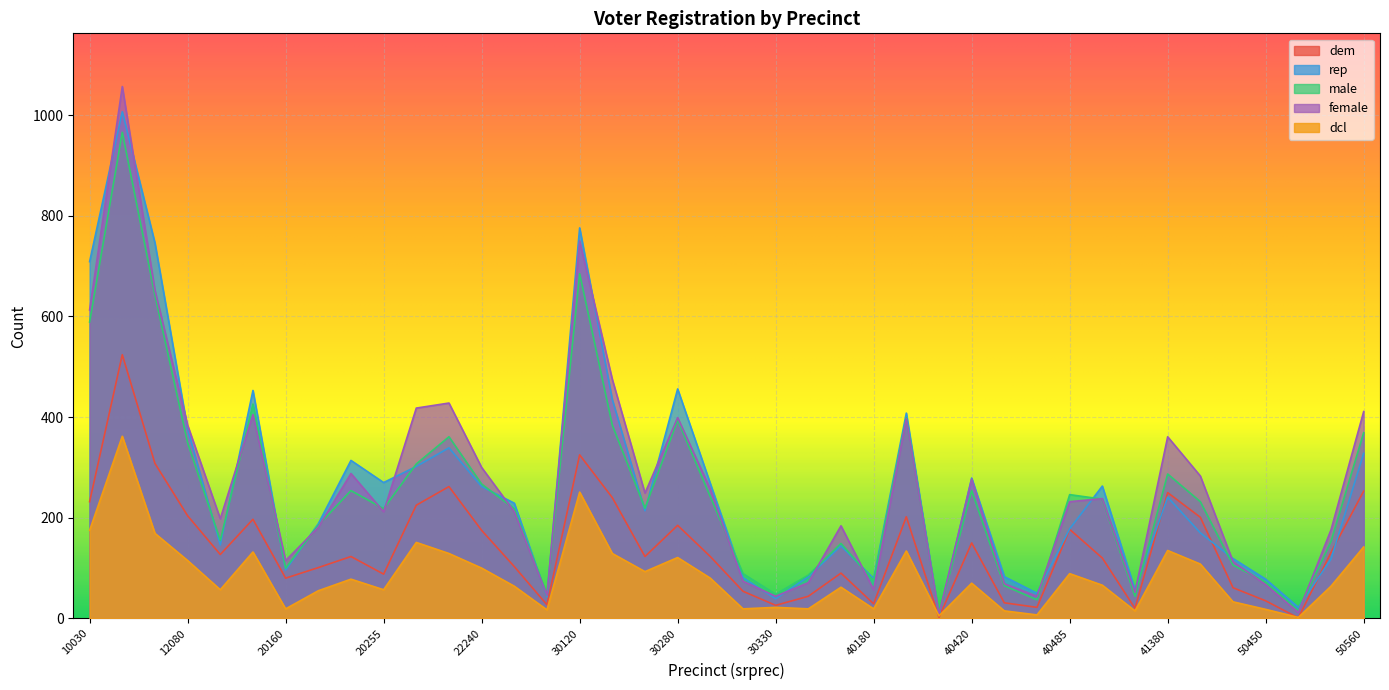

At which category does the chart reach its minimum across all series?

50455